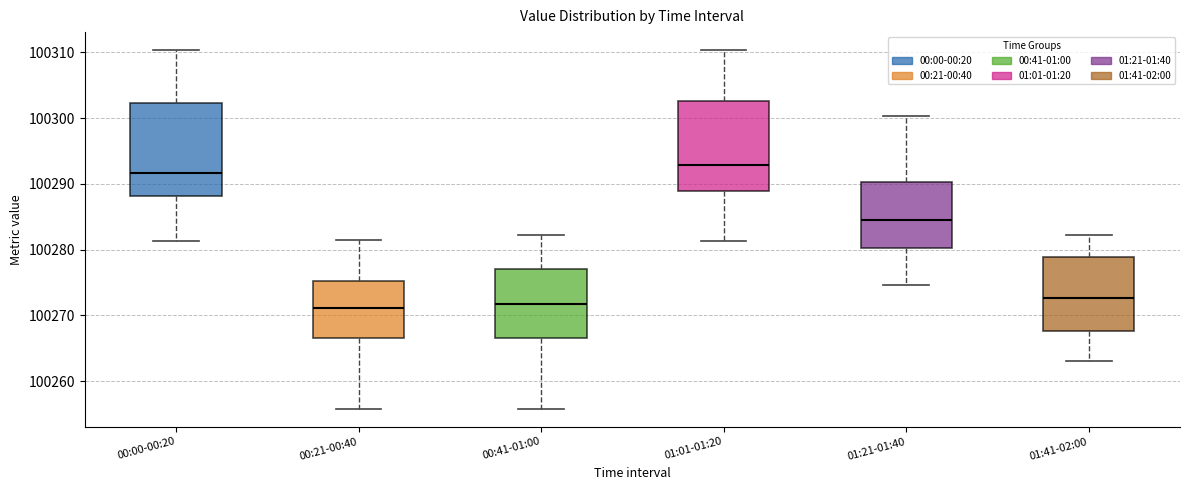

Reading left to right, read every box against the y-axis: the position of its median line, the range the box covers, and the ends of its whiskers. The values are not printed on the chart, so give them approximately, as read against the axis.

00:00-00:20: median 100292, box 100288 to 100302, whiskers 100281 to 100310
00:21-00:40: median 100271, box 100267 to 100275, whiskers 100256 to 100281
00:41-01:00: median 100272, box 100267 to 100277, whiskers 100256 to 100282
01:01-01:20: median 100293, box 100289 to 100303, whiskers 100281 to 100310
01:21-01:40: median 100285, box 100280 to 100290, whiskers 100275 to 100300
01:41-02:00: median 100273, box 100268 to 100279, whiskers 100263 to 100282